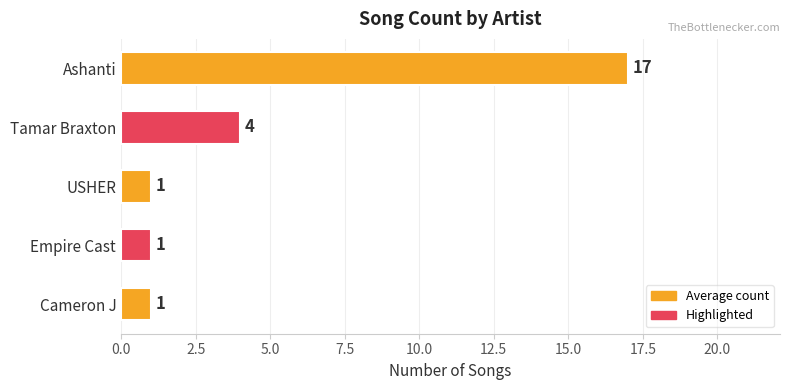

What is the maximum value shown in the chart?

17